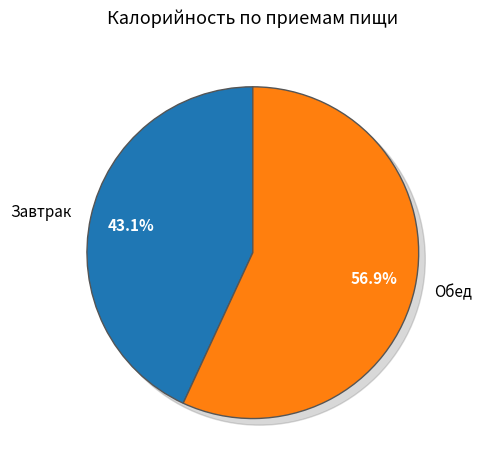

What percentage do Обед and Завтрак together represent?

100.0%